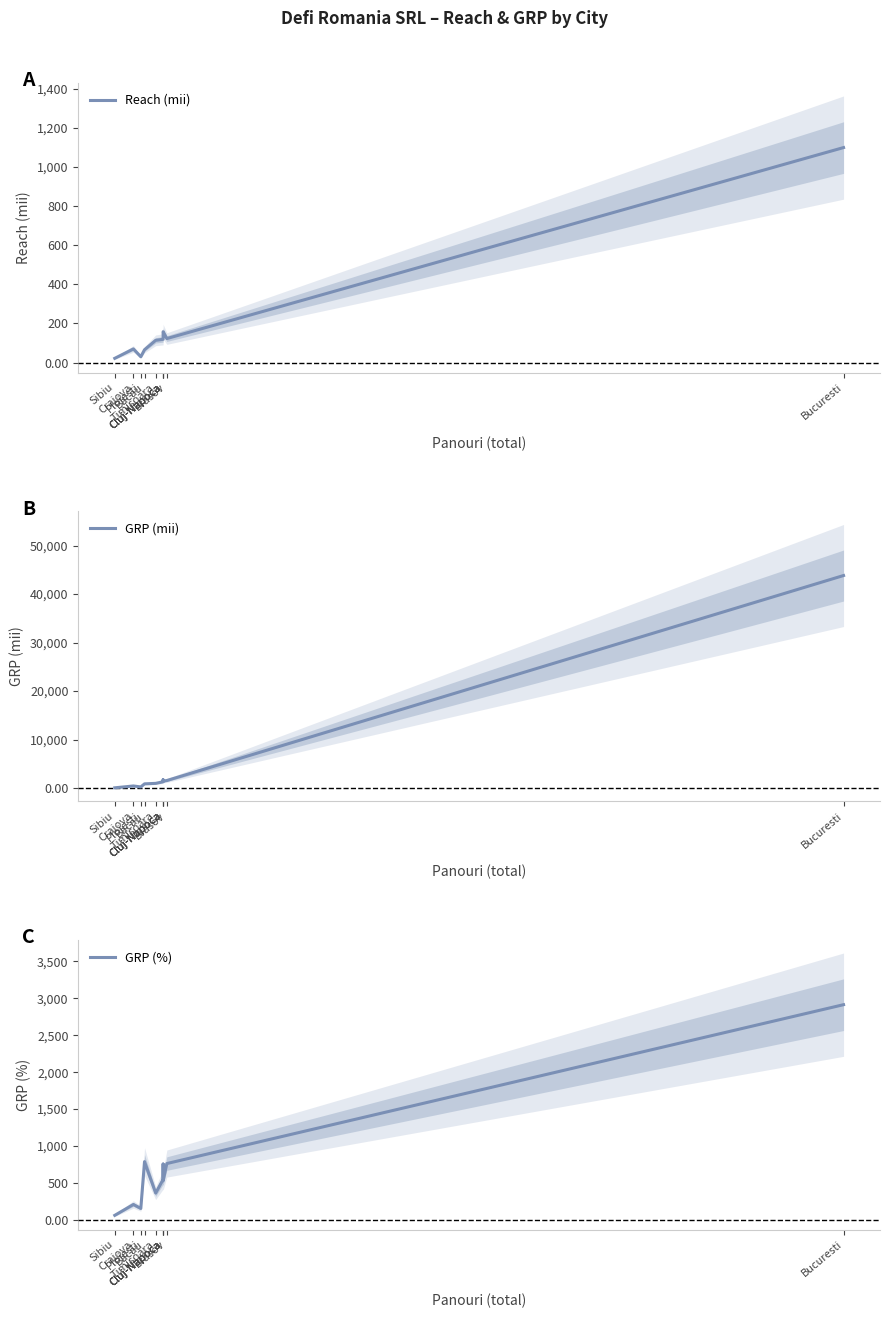

What is the value of the GRP (%) point at the 3rd from the left?

155